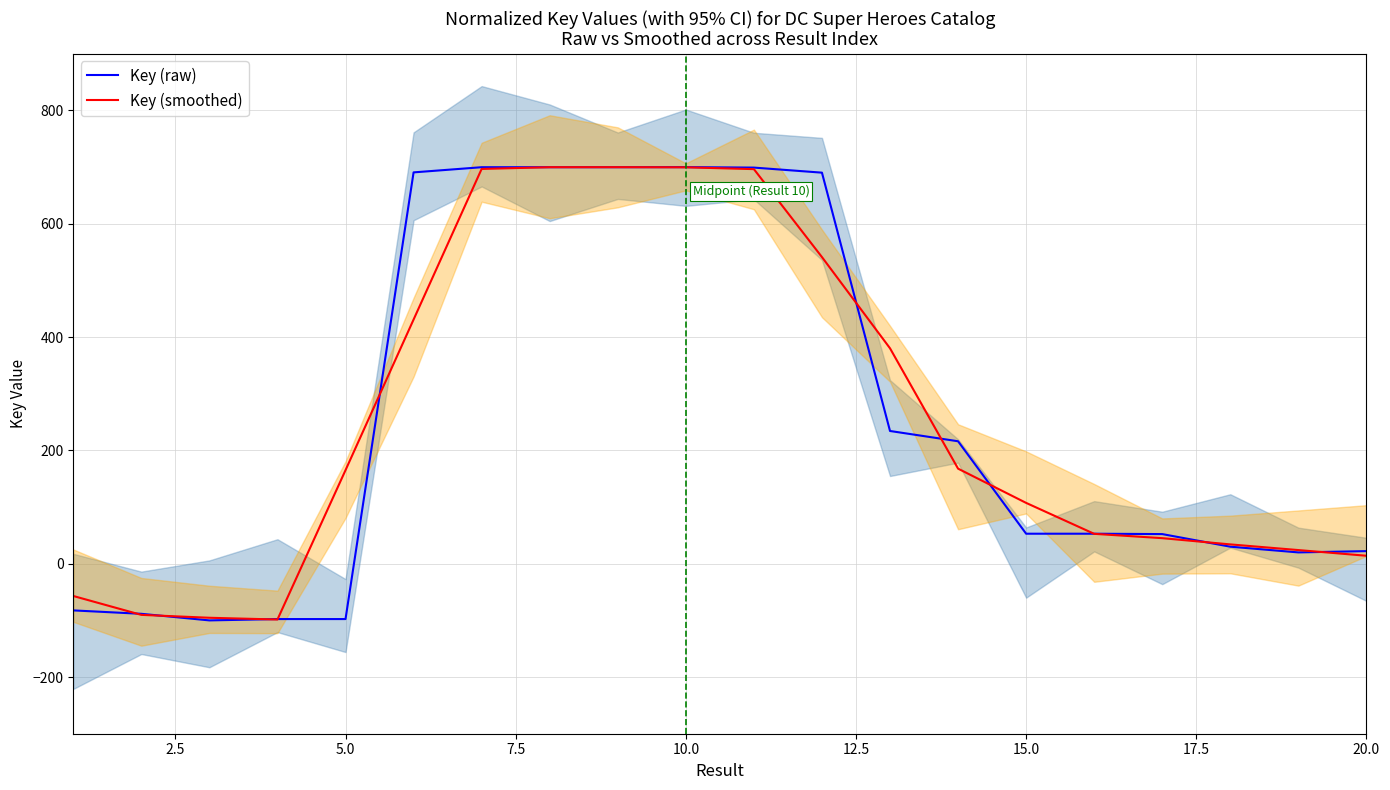

What is the highest value of the Key (smoothed) series?

699.9